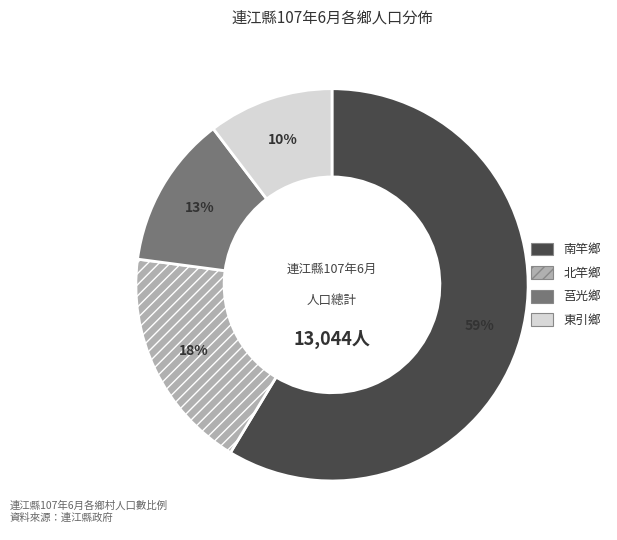

The 東引鄉 slice represents 4% of the pie. True or false?

False